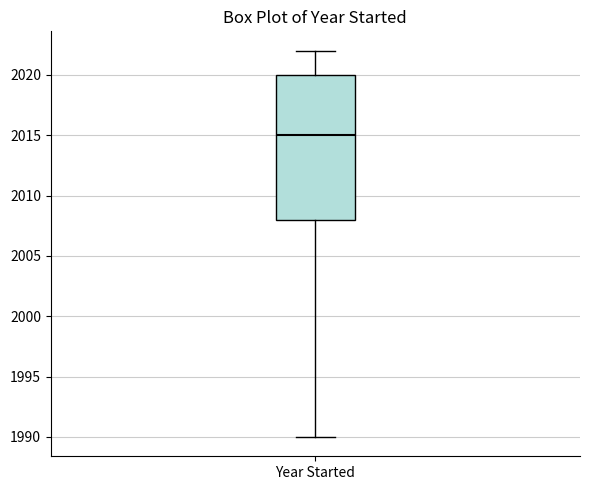

Transcribe this box plot: give where the median line is, the range the box spans, and where the two whiskers end, as read against the y-axis. The values are not printed on the chart, so give them approximately, as read against the axis.

median 2015, box 2008 to 2020, whiskers 1990 to 2022